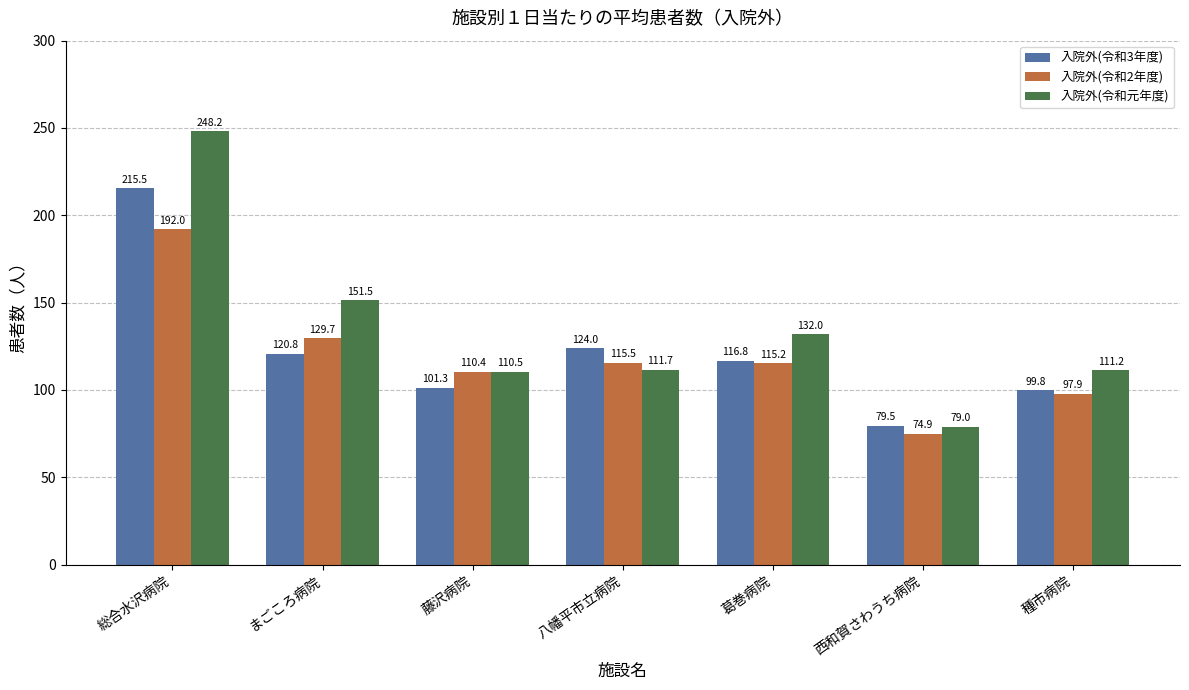

Where does the 入院外(令和2年度) series first go above 115?

総合水沢病院